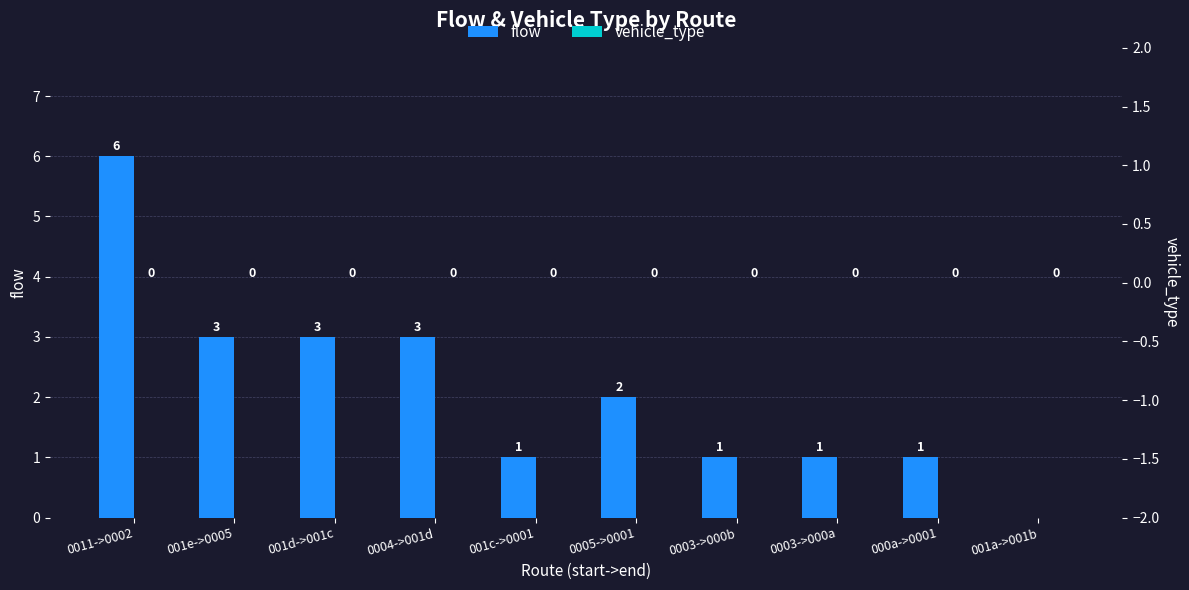

What is the sum of all flow values?

21